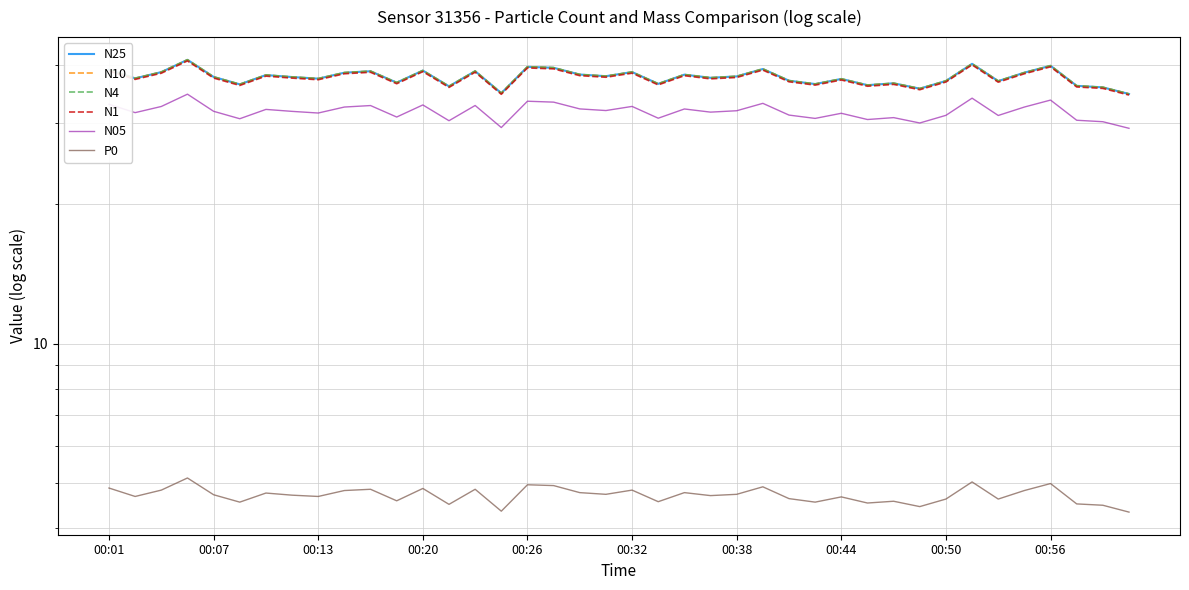

The N4 series shows 63.0 at 22. True or false?

False